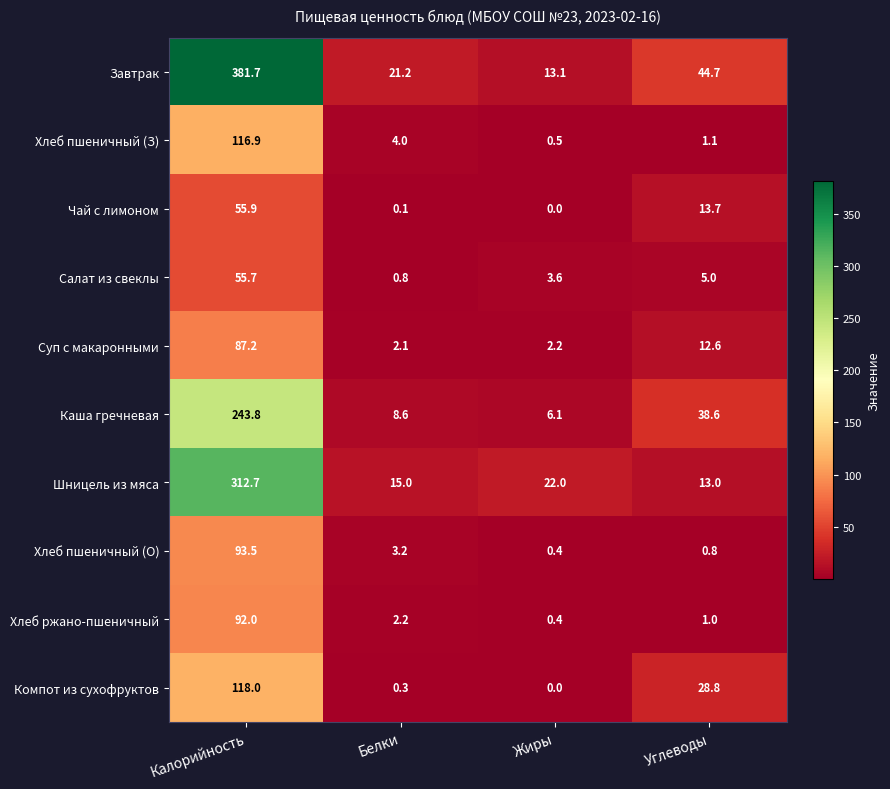

Read the Завтрак value at Жиры.

13.1